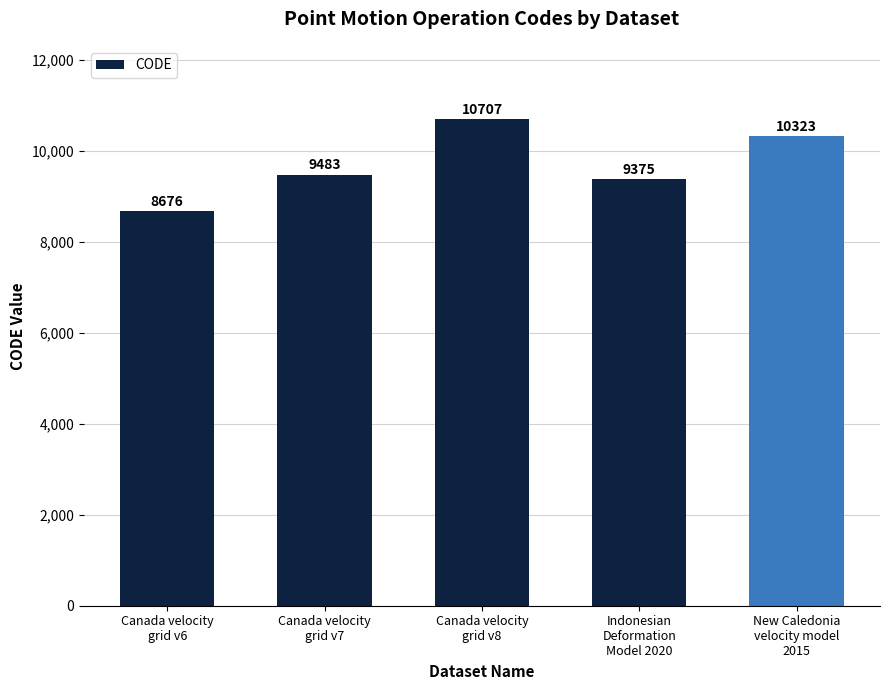

The value at New Caledonia
velocity model
2015 is 10323. True or false?

True